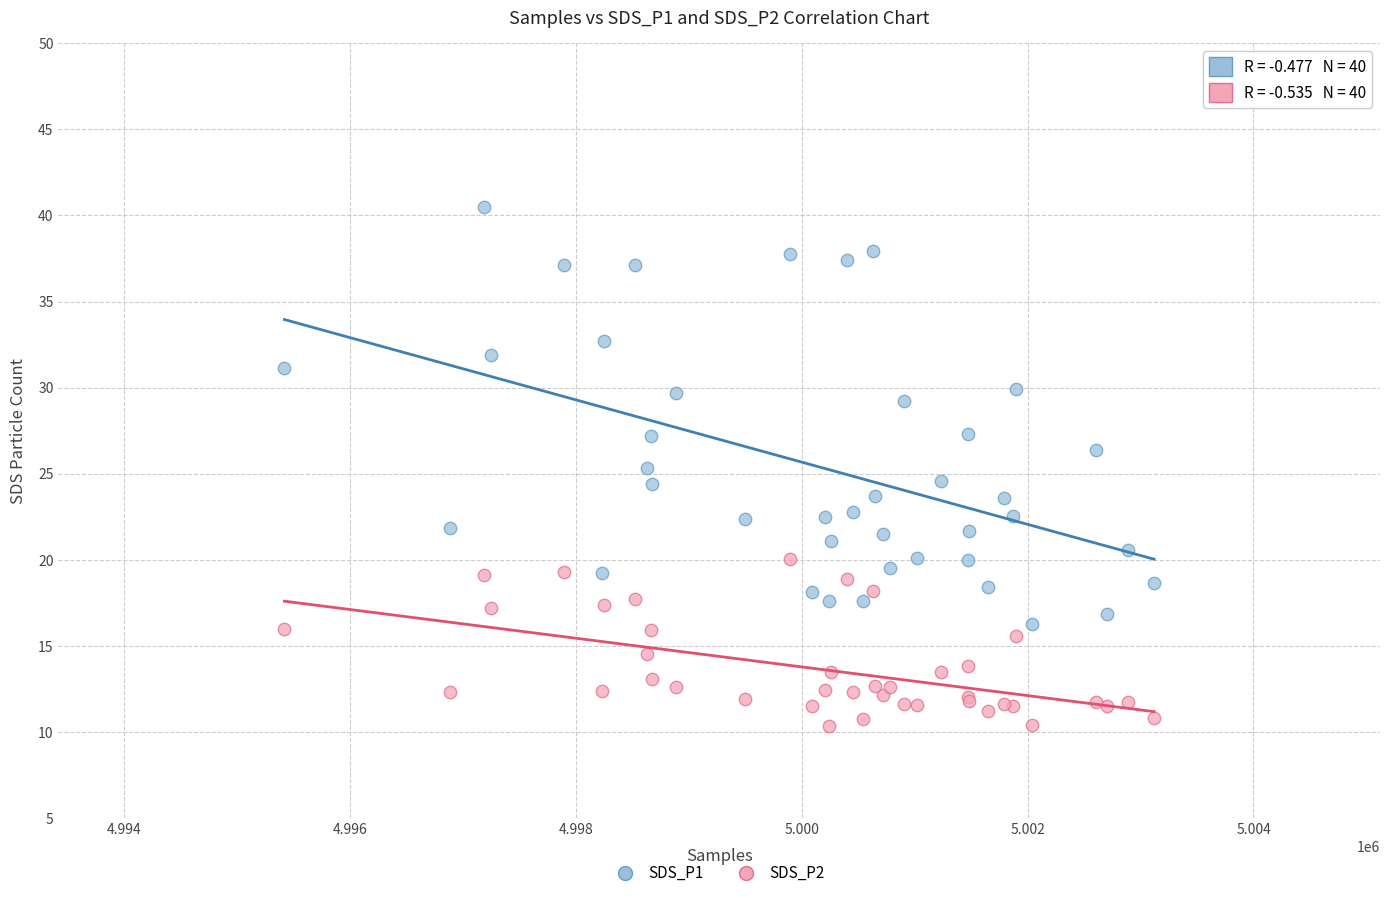

Which series has the widest spread of Y values?

SDS_P1